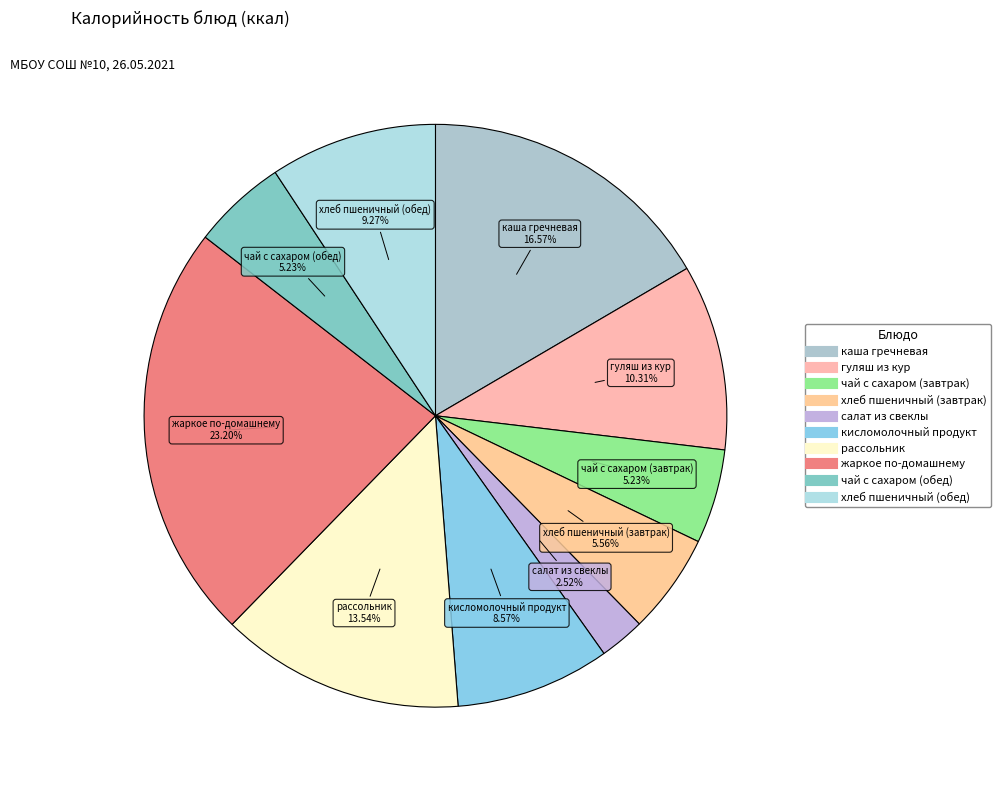

Which category has the smallest portion of the pie?

салат из свеклы